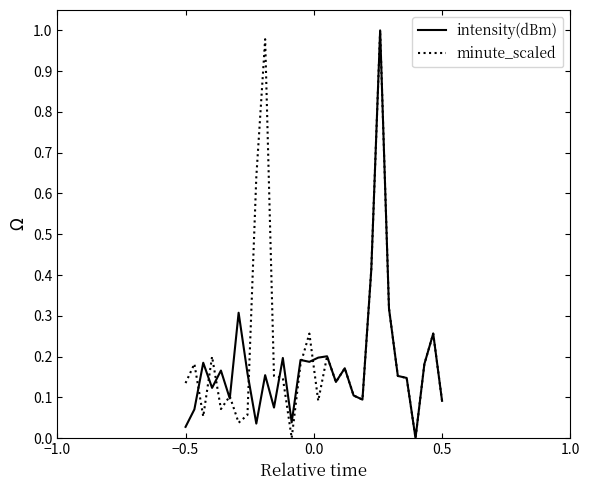

True or false: intensity(dBm) and minute_scaled cross at least once.

True